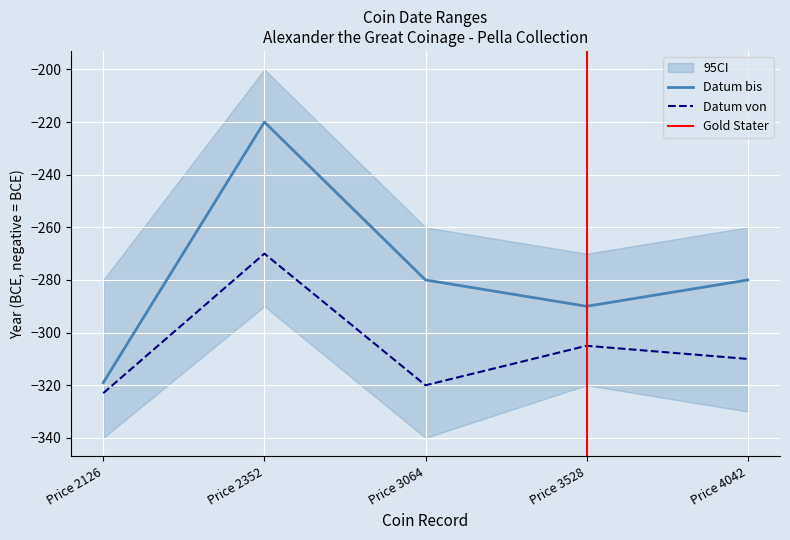

What is the smallest value displayed?

-323